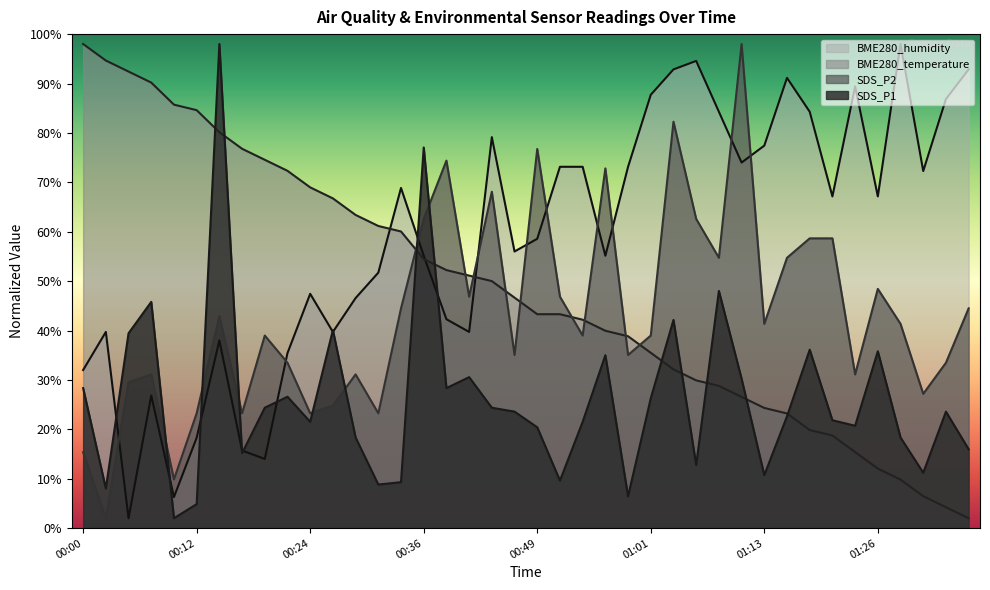

Which series changed the most between 00:39 and 01:03?

BME280_humidity